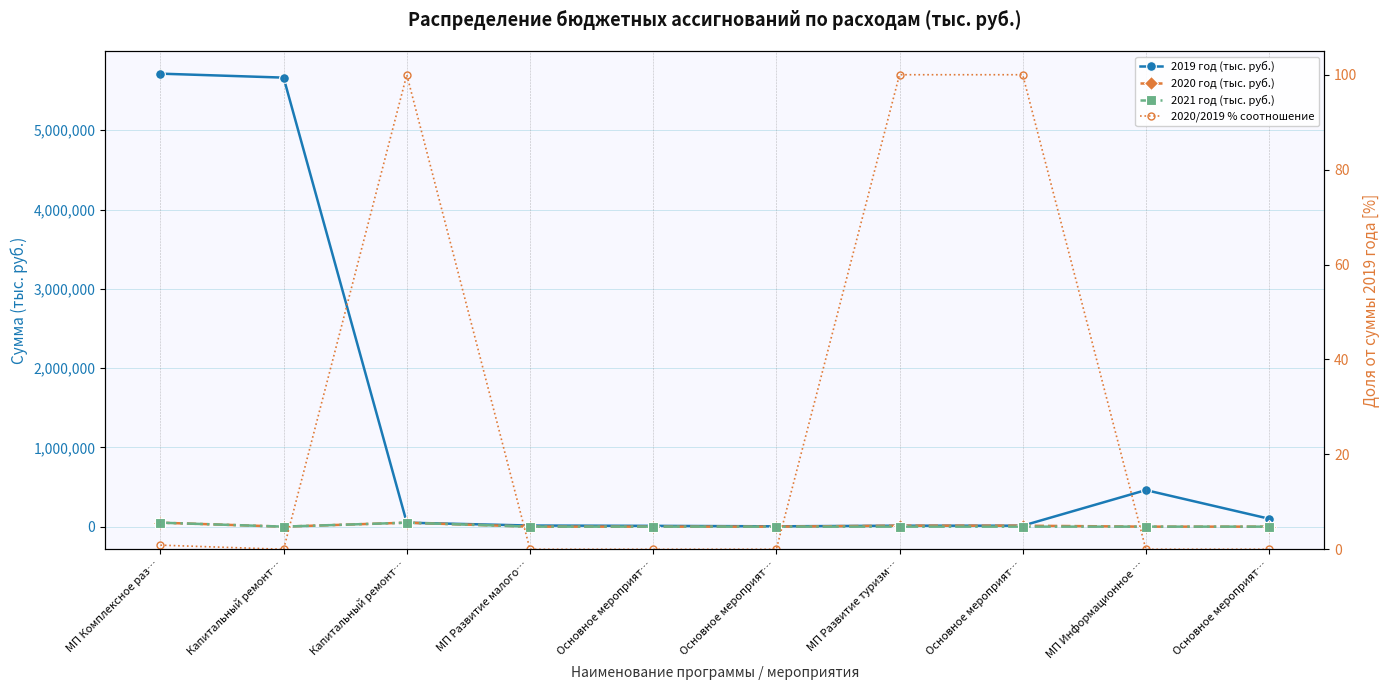

What is the average value of the 2020 год (тыс. руб.) series?

12400.0